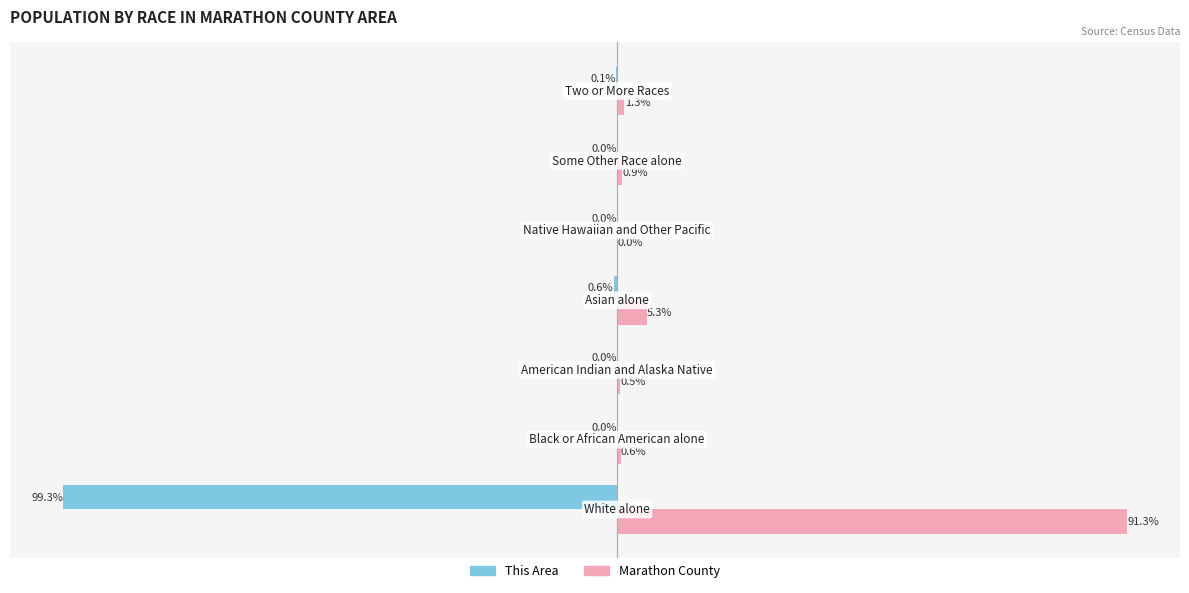

List the series in order of their overall mean, lowest first.

This Area, Marathon County